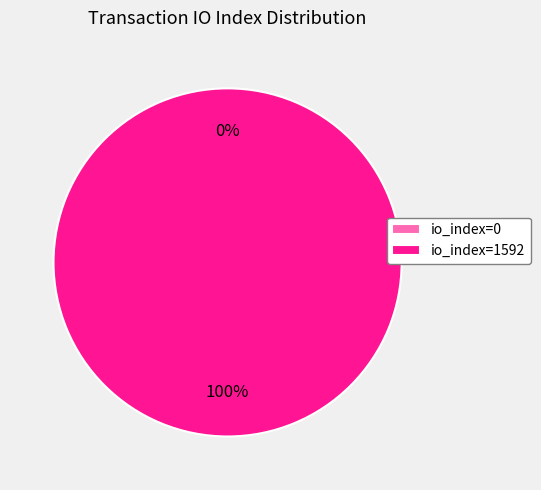

To the nearest percent, what is the combined percentage of io_index=1592 and io_index=0?

100%